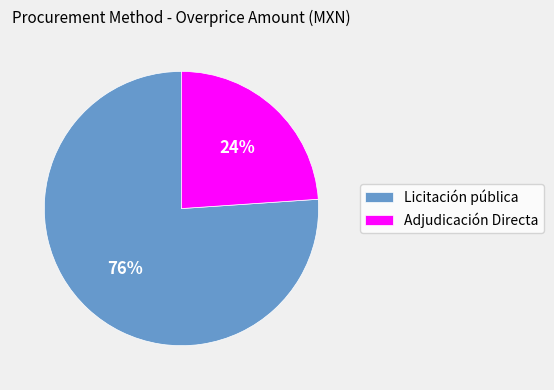

Which slice represents more than half of the pie?

Licitación pública